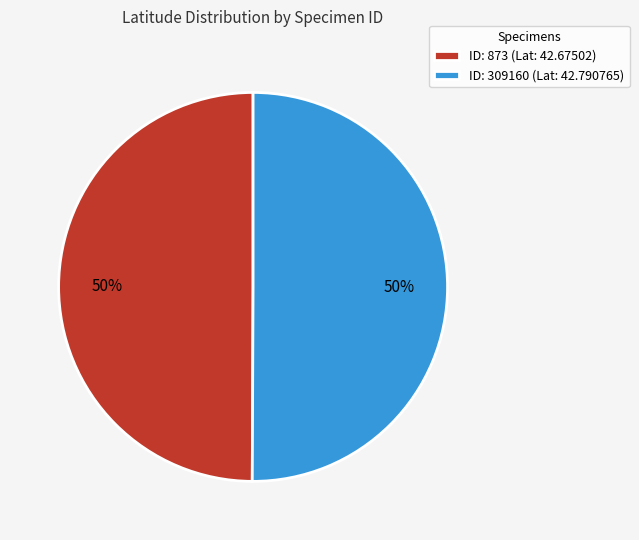

To the nearest percent, what portion does ID: 309160 (Lat: 42.790765) represent?

50%